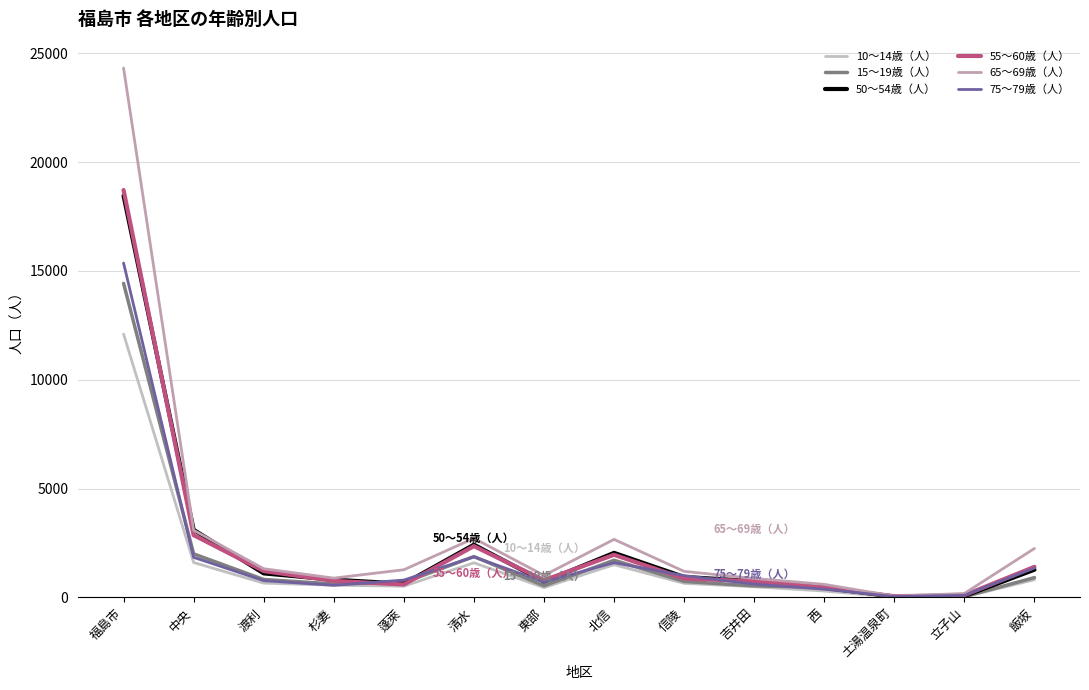

What is the difference between the highest and lowest values at 東部?

560